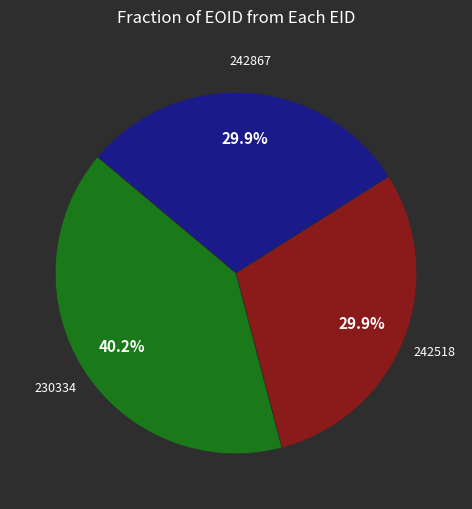

Is there a majority slice in this chart?

No